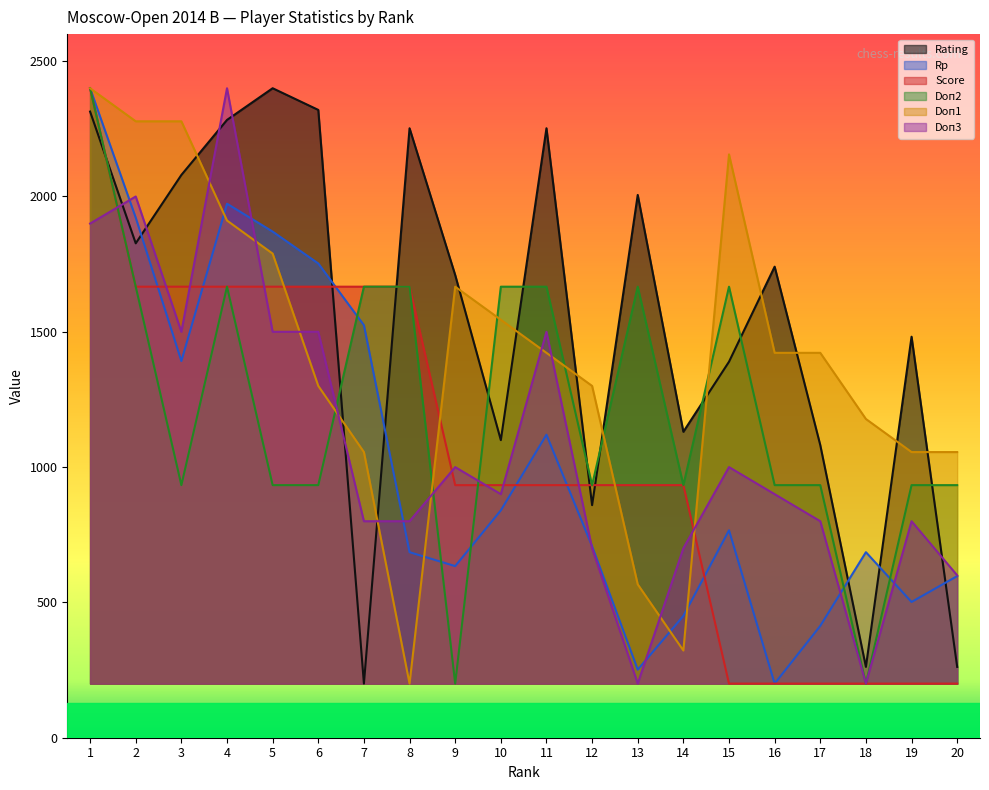

What is the difference between the second highest and second lowest values in the Doп2 series?

1466.7